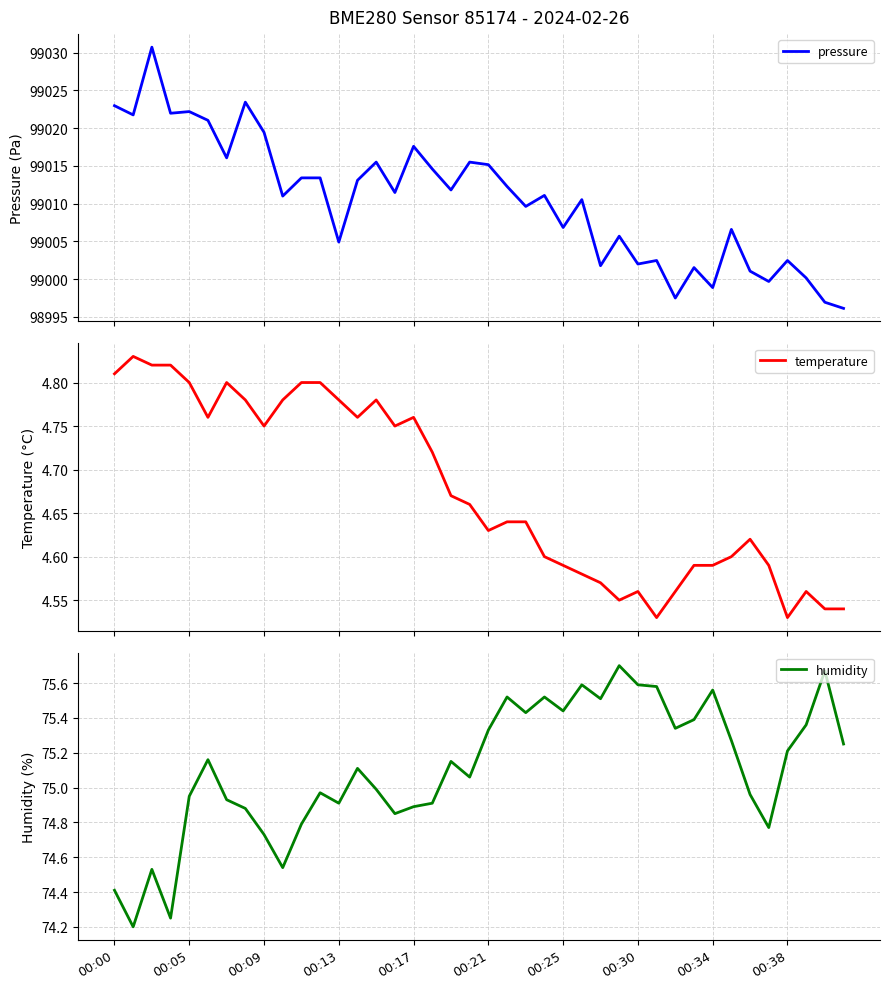

What is the sum of all pressure values?

3960420.3